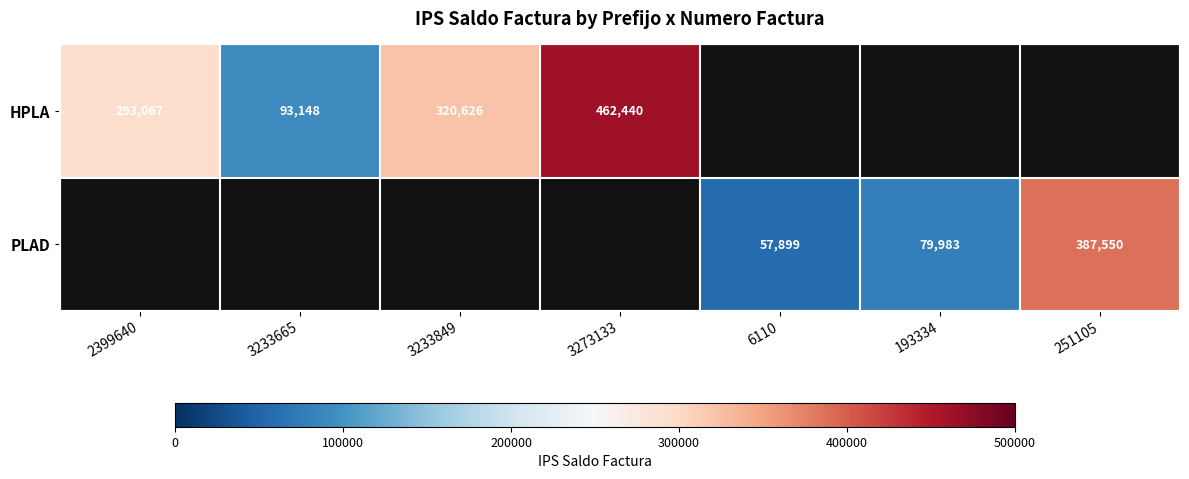

True or false: HPLA has a value of 770814 at 3273133.

False